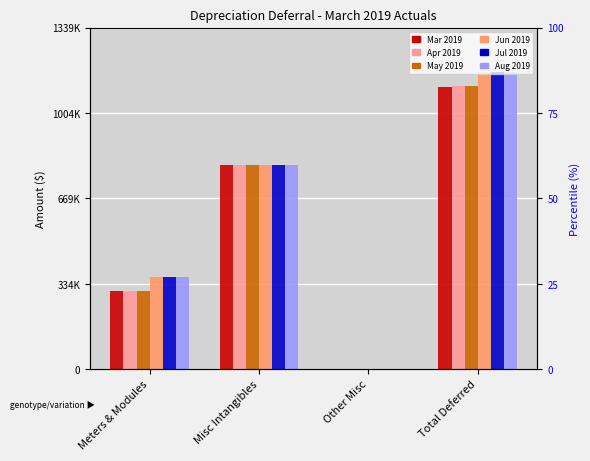

Rank the series by their maximum value, from lowest to highest.

Mar 2019, Apr 2019, May 2019, Jun 2019, Jul 2019, Aug 2019